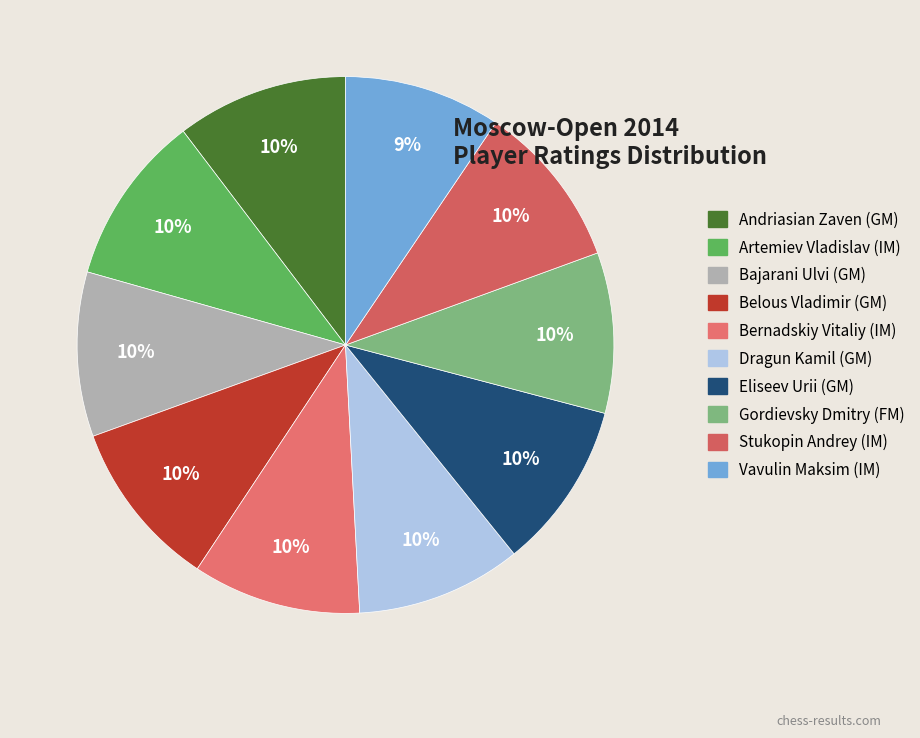

Count the number of slices in the pie.

10